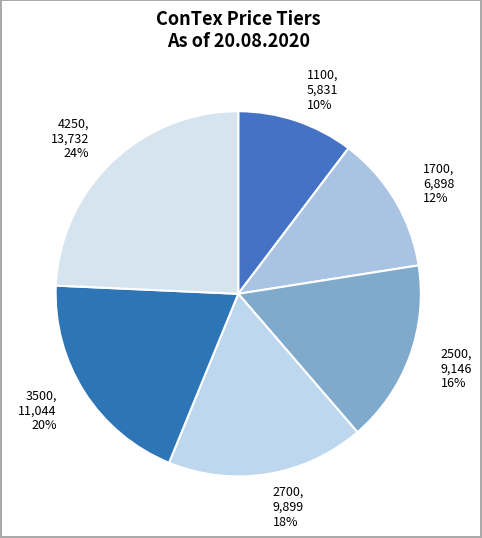

Which category has the biggest portion of the pie?

4250